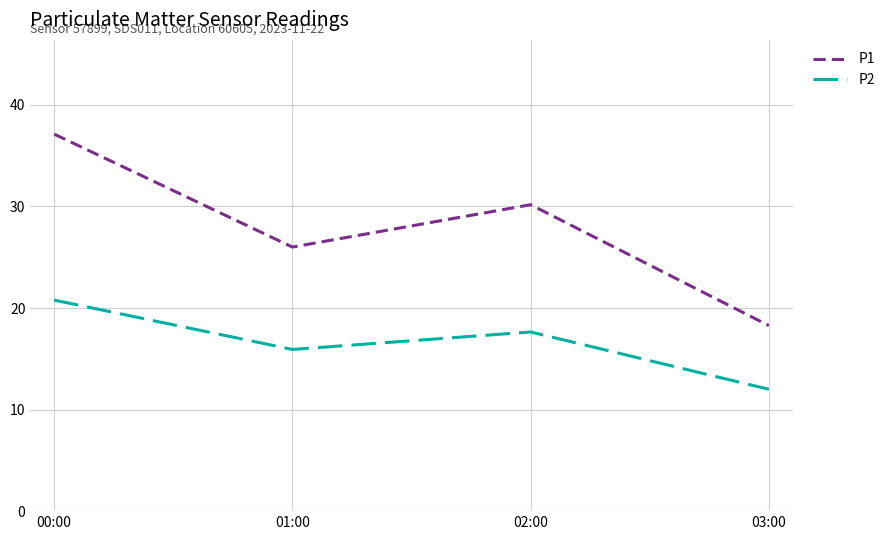

Reading left to right, list all the values displayed in this chart.

P1: 00:00=37.1	01:00=26.0	02:00=30.2	03:00=18.3
P2: 00:00=20.8	01:00=15.9	02:00=17.6	03:00=12.0